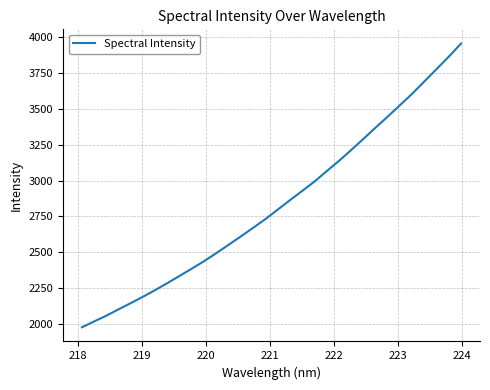

What is the greatest value displayed?

3954.0